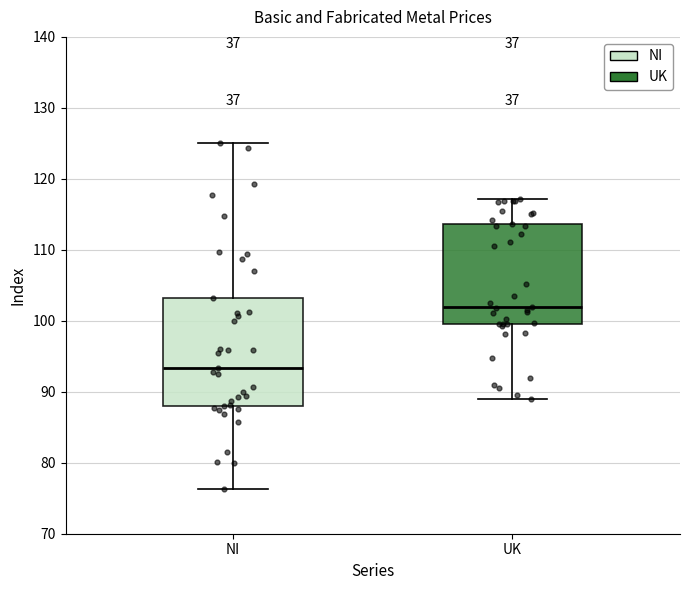

Reading left to right, read every box against the y-axis: the position of its median line, the range the box covers, and the ends of its whiskers. The values are not printed on the chart, so give them approximately, as read against the axis.

NI: median 93, box 88 to 103, whiskers 76 to 125
UK: median 102, box 100 to 114, whiskers 89 to 117